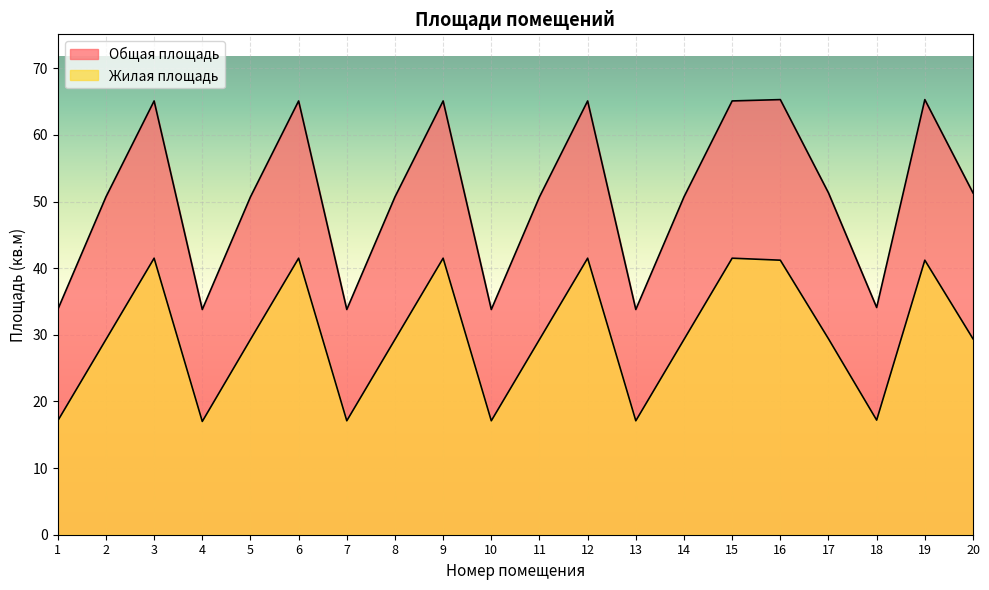

Which category has the highest value in the Жилая площадь series?

3